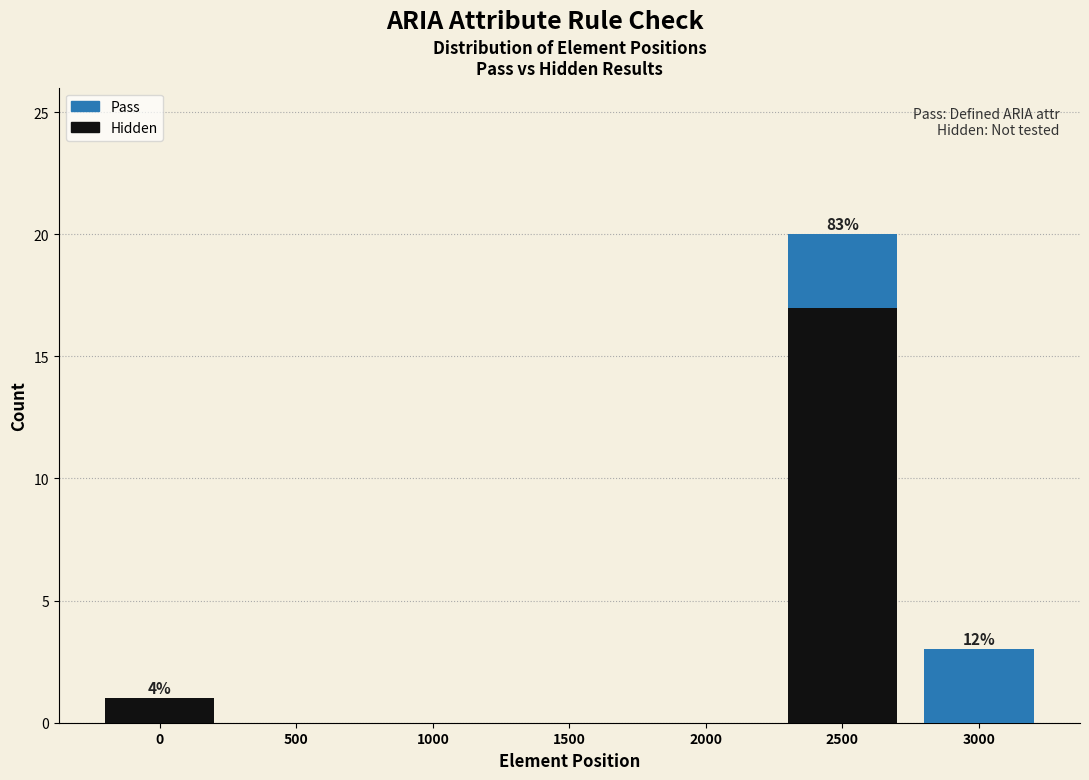

Reading right to left, what are the values for Hidden?

3000=0	2500=17	2000=0	1500=0	1000=0	500=0	0=1